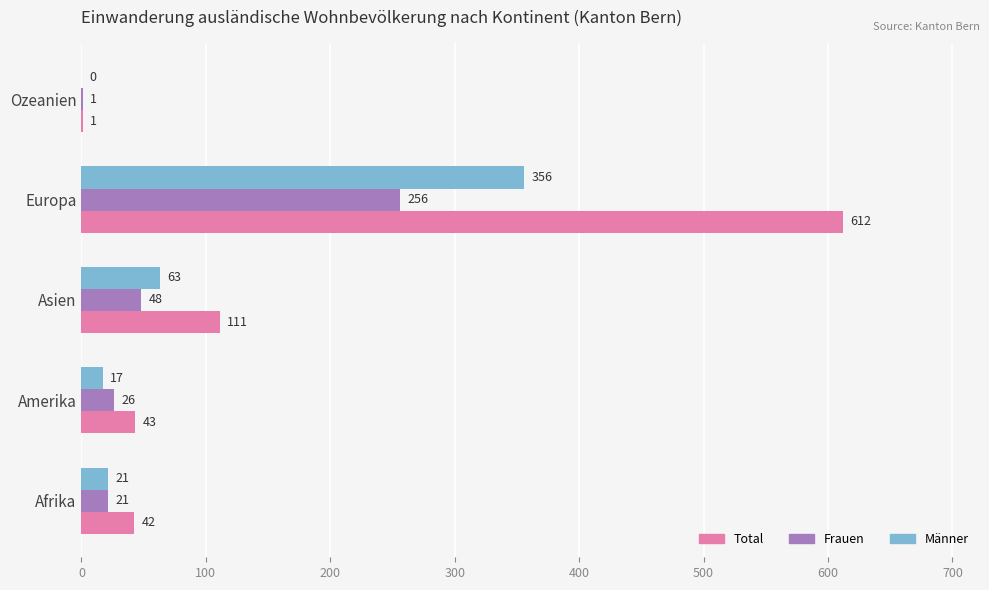

Which series changed the most between Afrika and Europa?

Total